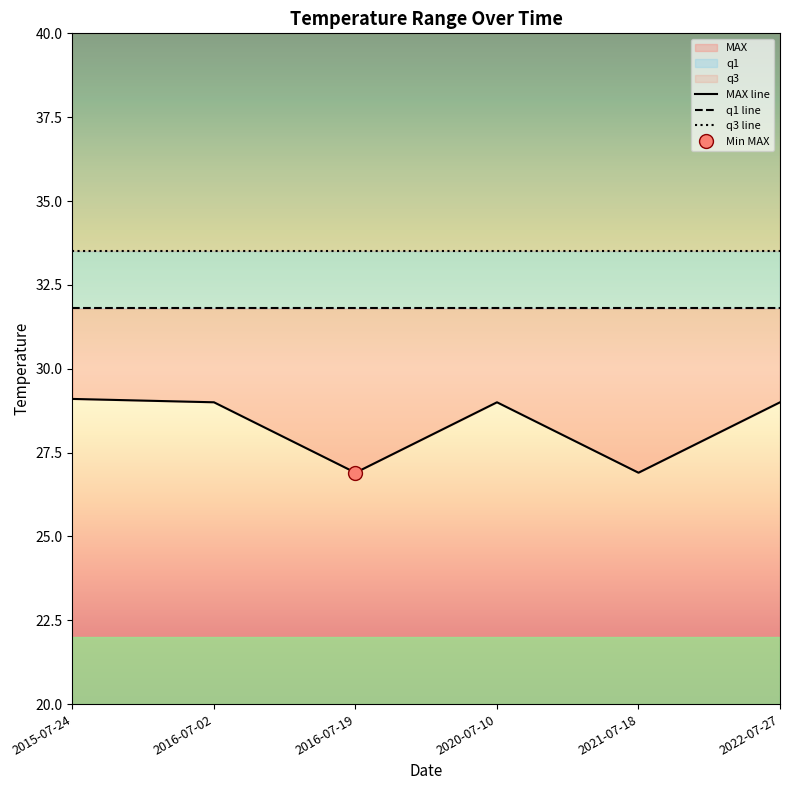

Rank the categories by MAX line value from lowest to highest.

2016-07-19, 2021-07-18, 2016-07-02, 2020-07-10, 2022-07-27, 2015-07-24